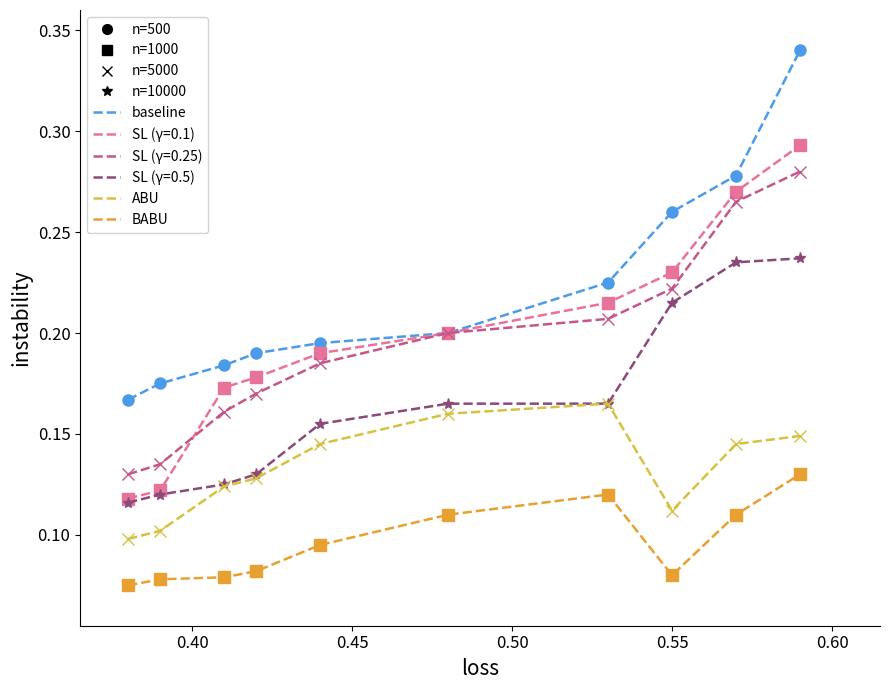

True or false: 宋广源 has a value of 0.1 at 0.60.

False